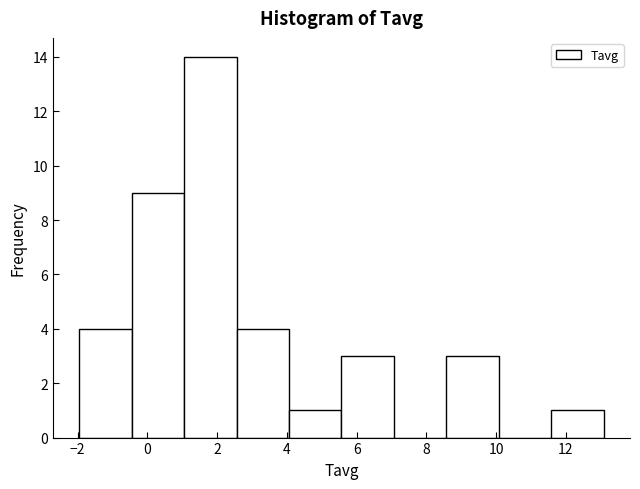

Reading left to right, list every bar in this chart as the range it spans on the x-axis followed by its height. Neither the bar edges nor the heights are printed on the chart, so give them approximately, as read against the axes.

-2.0 to -0.4: 4
-0.4 to 1.0: 9
1.0 to 2.6: 14
2.6 to 4.0: 4
4.0 to 5.6: 1
5.6 to 7.0: 3
7.0 to 8.6: 0
8.6 to 10.0: 3
10.0 to 11.6: 0
11.6 to 13.0: 1